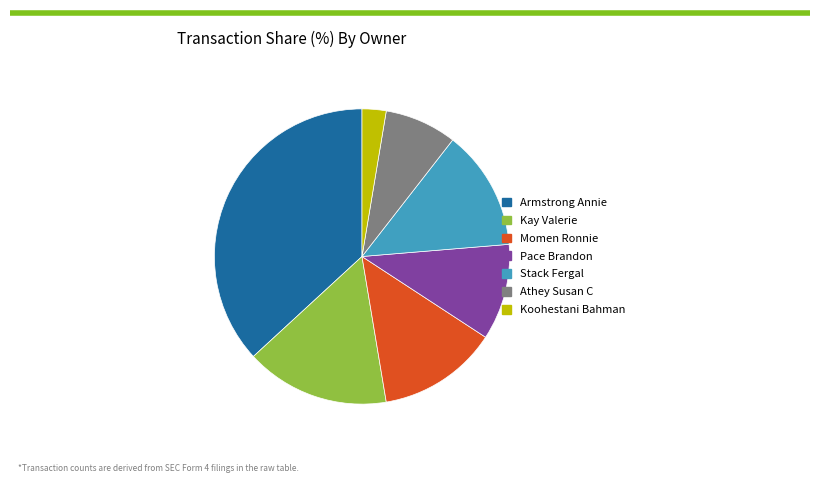

Do Armstrong Annie and Athey Susan C together represent more than half of the pie?

No